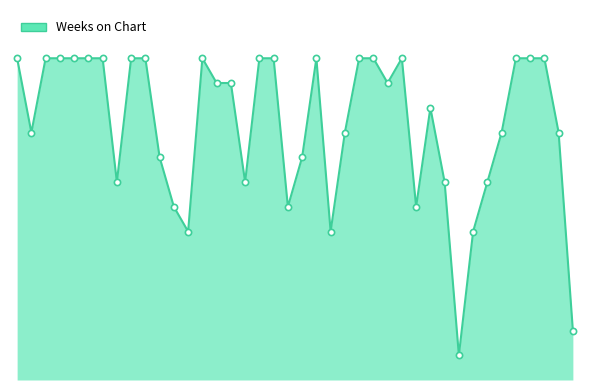

Does the chart have visible grid lines?

No